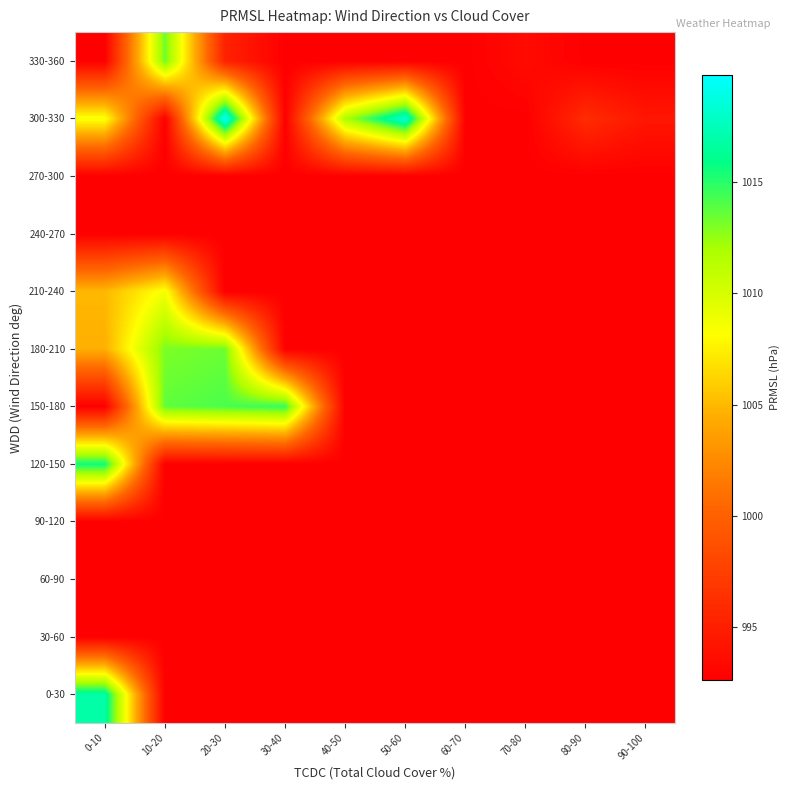

At which category is the sum across all series the highest?

0-10